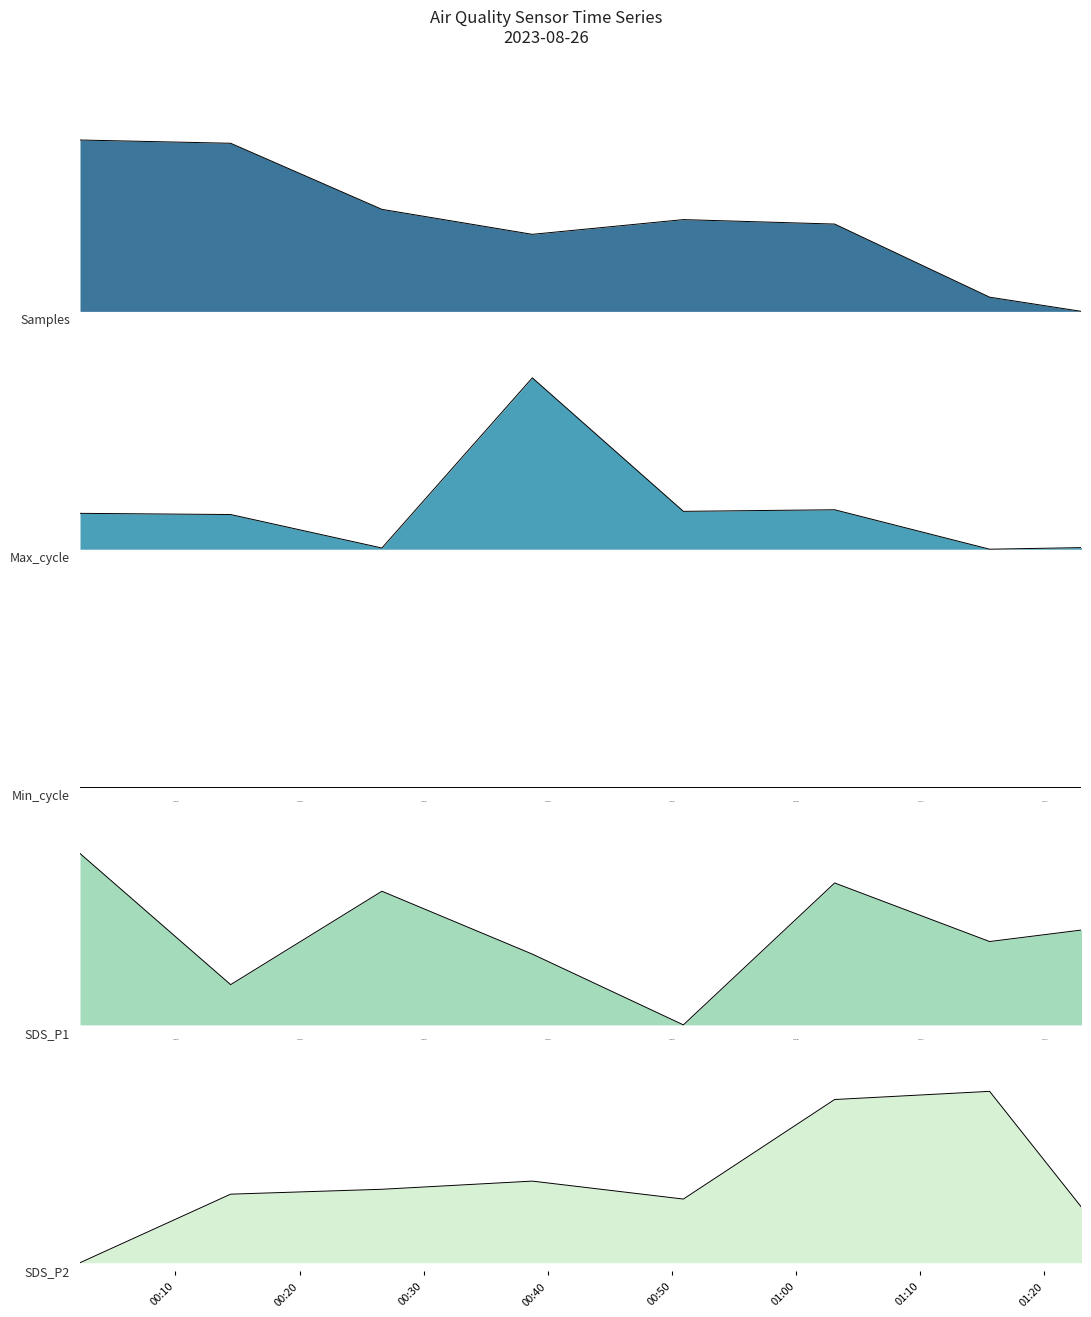

Which series has the largest range (max minus min)?

Samples